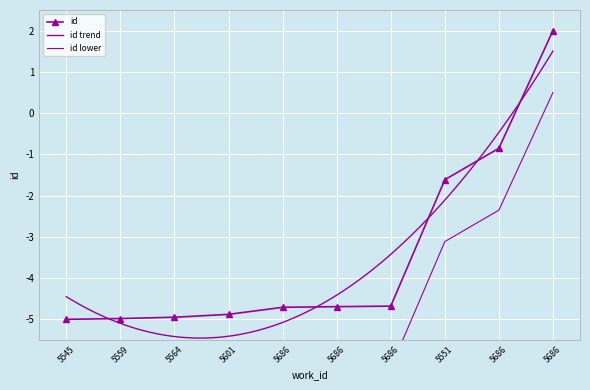

How many values in the id series are below -4?

7